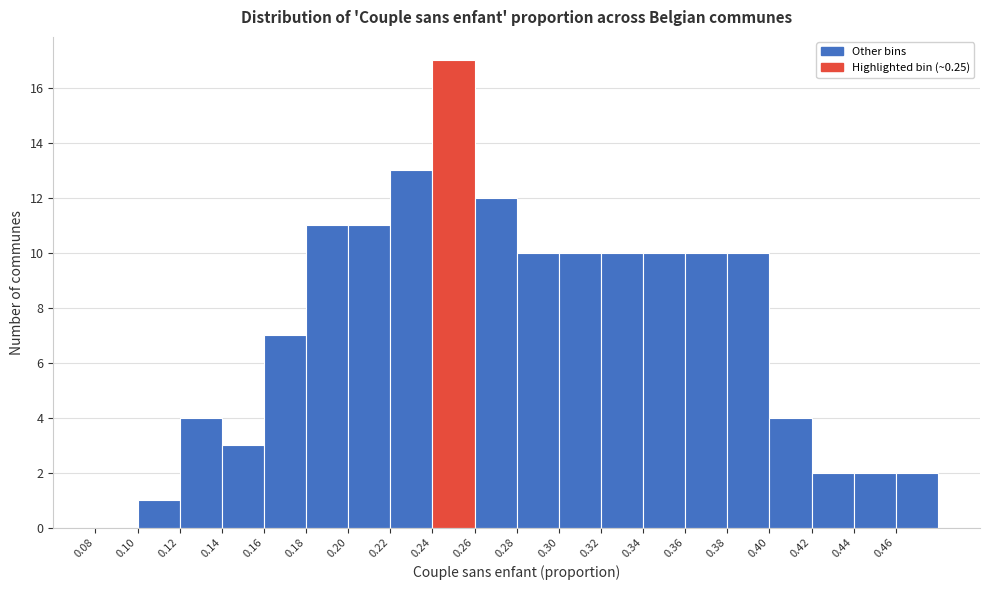

How tall is the bar that spans 0.38 to 0.40 on the x-axis? The values are not printed on the chart, so give them approximately, as read against the axis.

10